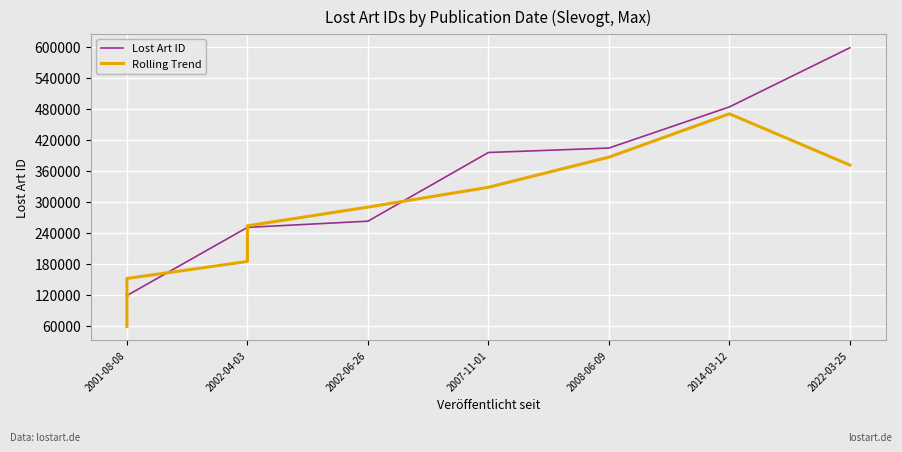

At which label does Lost Art ID first exceed 119594?

2001-08-08